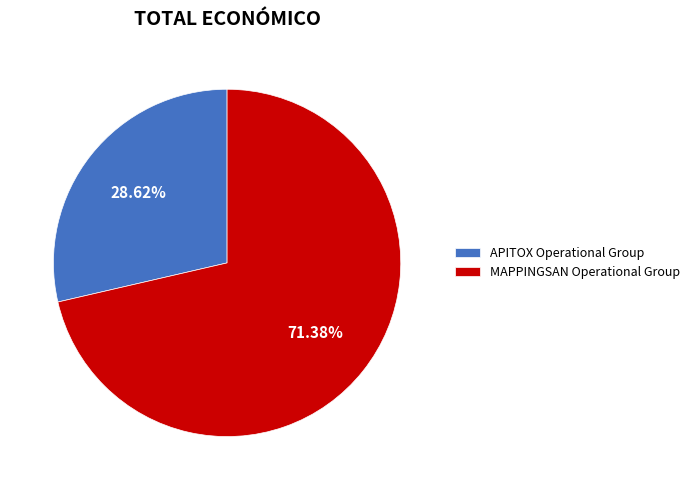

Is the sum of MAPPINGSAN Operational Group and APITOX Operational Group greater than half?

Yes